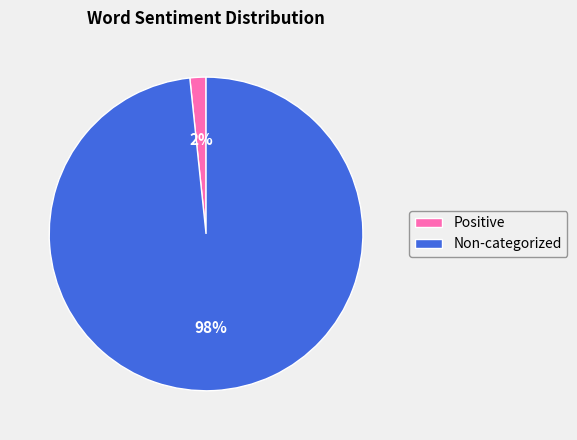

Do Positive and Non-categorized together represent more than half of the pie?

Yes